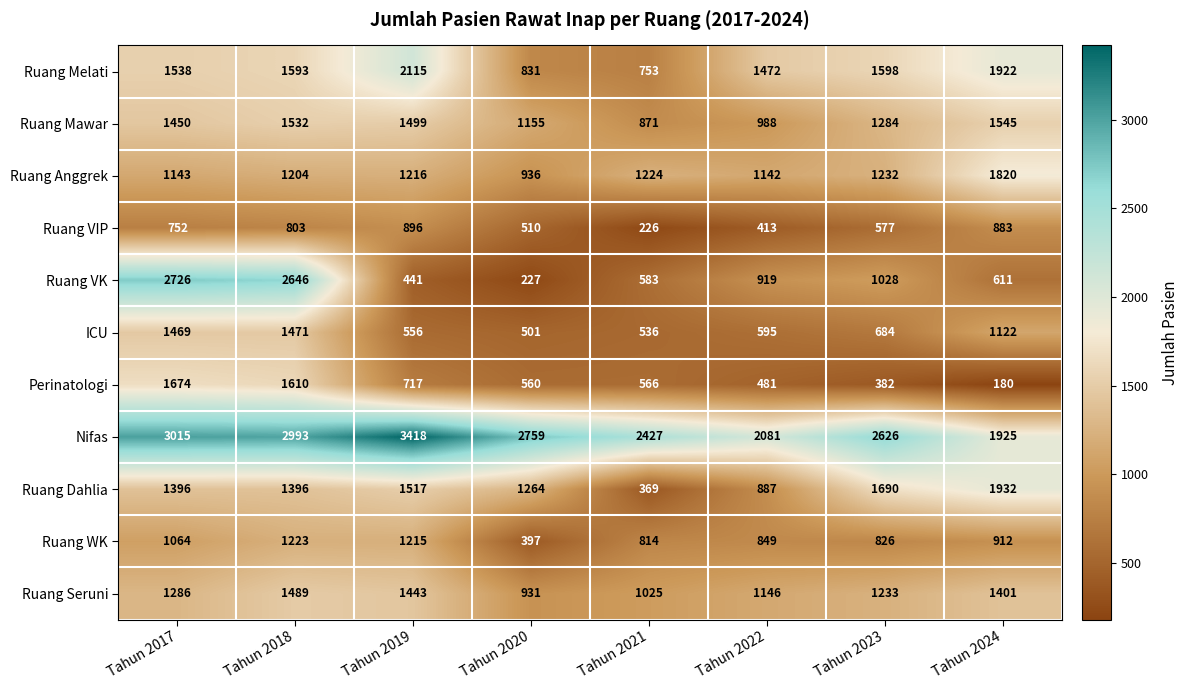

The value of ICU at Tahun 2017 is 1469. True or false?

True